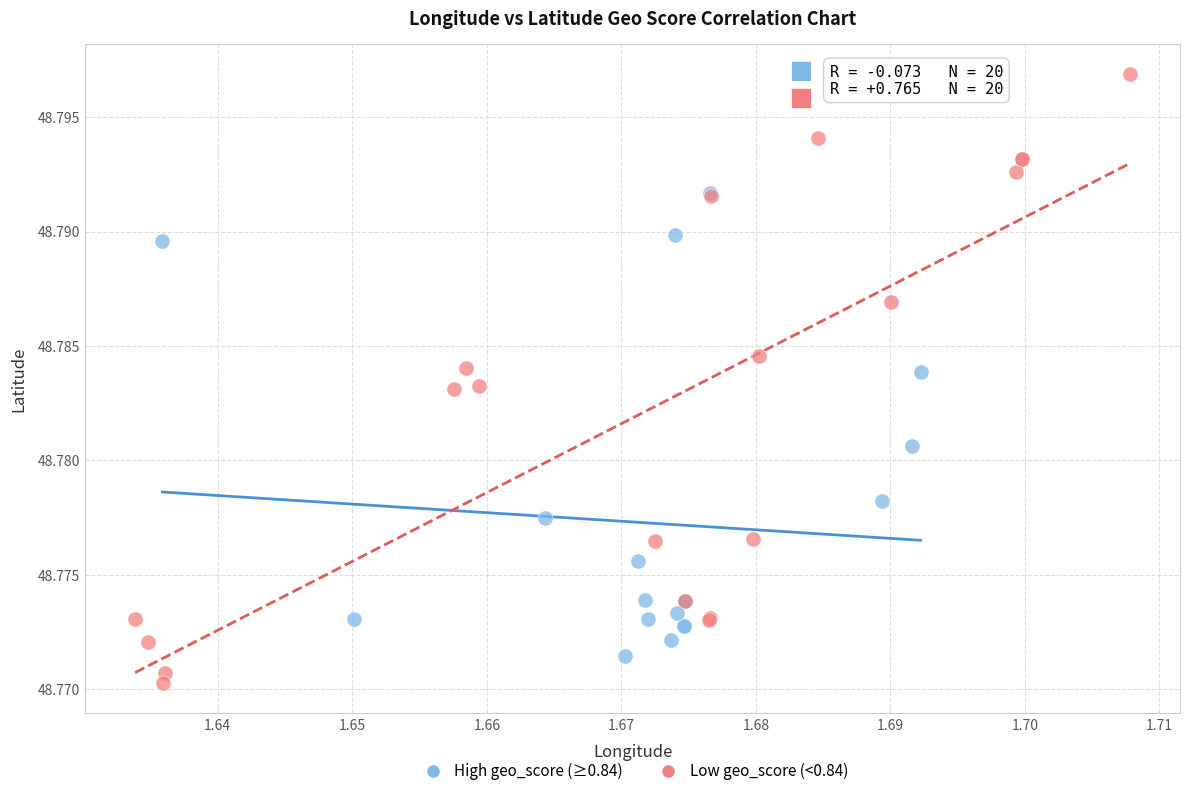

Which series contains the lowest Y value?

Low geo_score (<0.84)